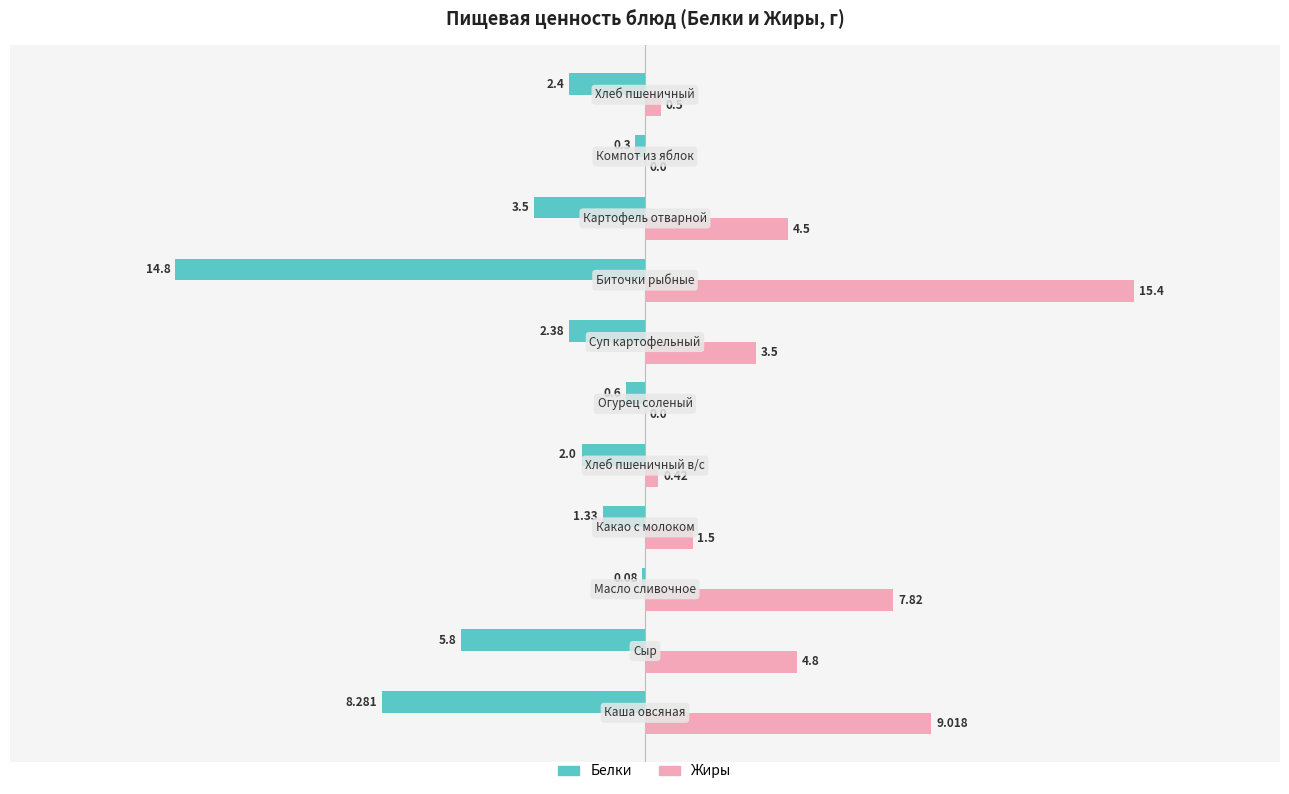

Which series has the largest total across all categories?

Жиры